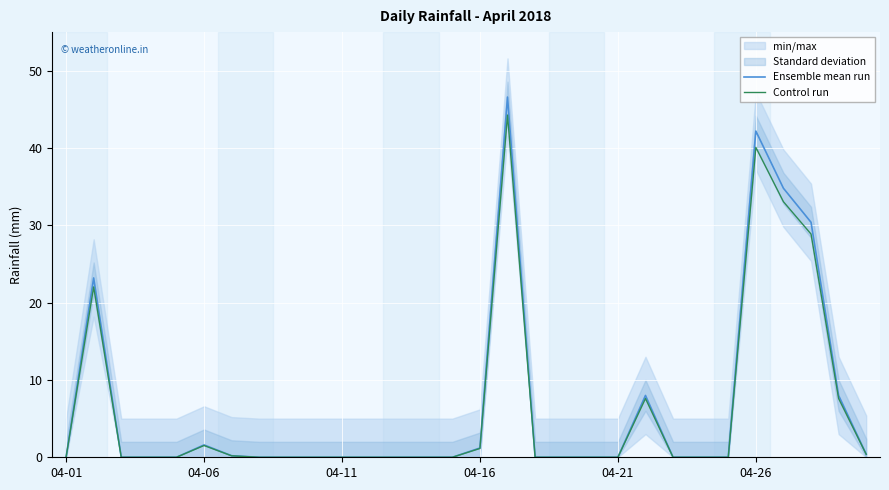

Reading right to left, what are all the values shown in this chart?

Ensemble mean run: 0.4	8.0	30.4	34.8	42.2	0.0	0.0	0.0	8.0	0.0	0.0	0.0	0.0	46.6	1.2	0.0	0.0	0.0	0.0	0.0	0.0	0.0	0.0	0.2	1.6	0.0	0.0	0.0	23.2	0.0
Control run: 0.4	7.6	28.9	33.1	40.1	0.0	0.0	0.0	7.6	0.0	0.0	0.0	0.0	44.3	1.1	0.0	0.0	0.0	0.0	0.0	0.0	0.0	0.0	0.2	1.5	0.0	0.0	0.0	22.0	0.0